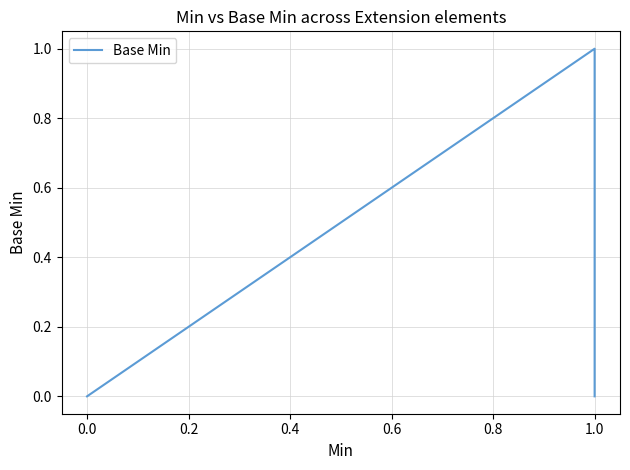

Count the values in the range 0 to 1.

6